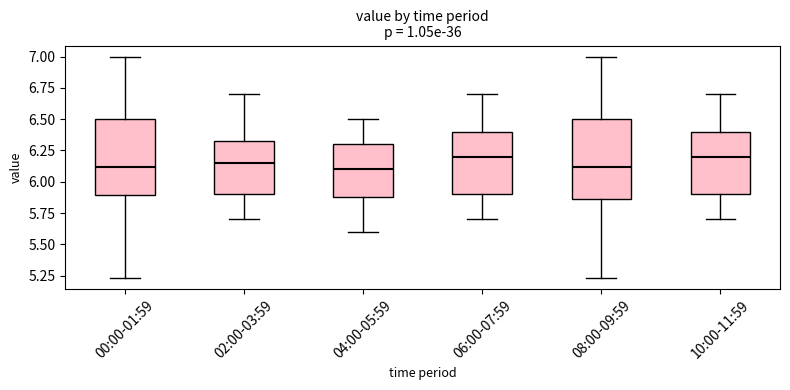

Reading left to right, transcribe this box plot: for each box, give where its median line is, the range the box spans, and where its two whiskers end, as read against the y-axis. The values are not printed on the chart, so give them approximately, as read against the axis.

00:00-01:59: median 6.10, box 5.90 to 6.50, whiskers 5.25 to 7.00
02:00-03:59: median 6.15, box 5.90 to 6.35, whiskers 5.70 to 6.70
04:00-05:59: median 6.10, box 5.90 to 6.30, whiskers 5.60 to 6.50
06:00-07:59: median 6.20, box 5.90 to 6.40, whiskers 5.70 to 6.70
08:00-09:59: median 6.10, box 5.85 to 6.50, whiskers 5.25 to 7.00
10:00-11:59: median 6.20, box 5.90 to 6.40, whiskers 5.70 to 6.70